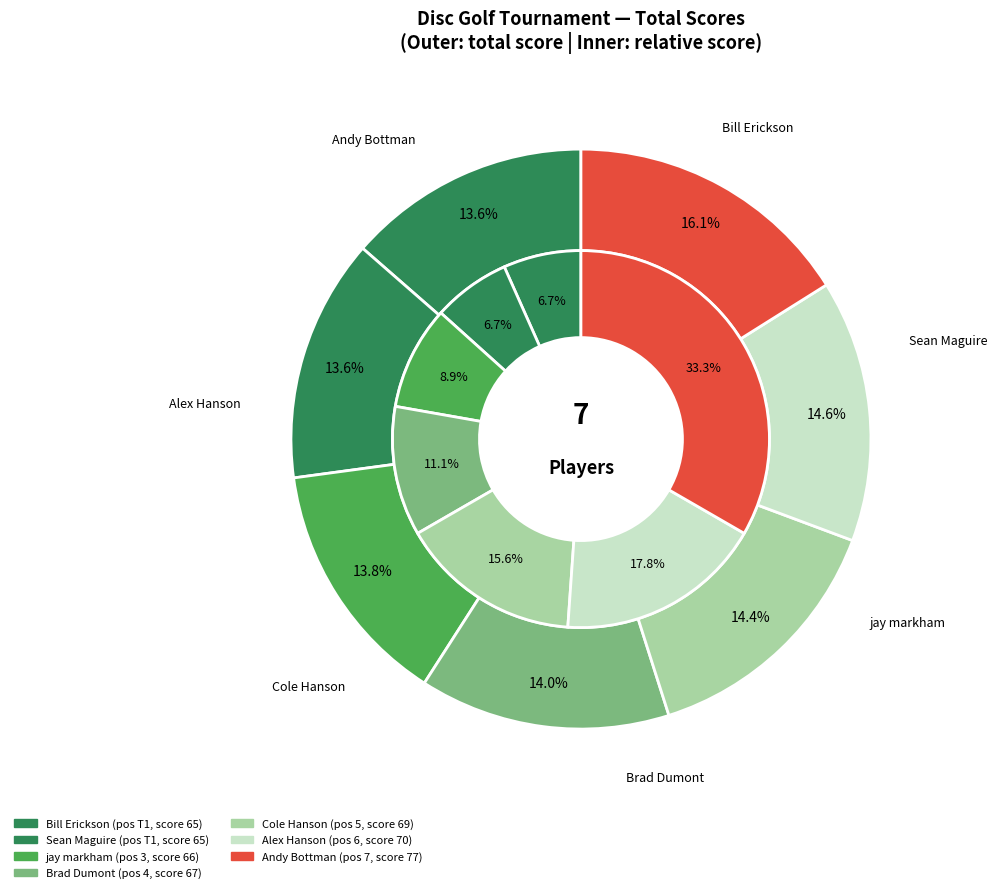

Is the sum of Cole Hanson and Sean Maguire greater than half?

No